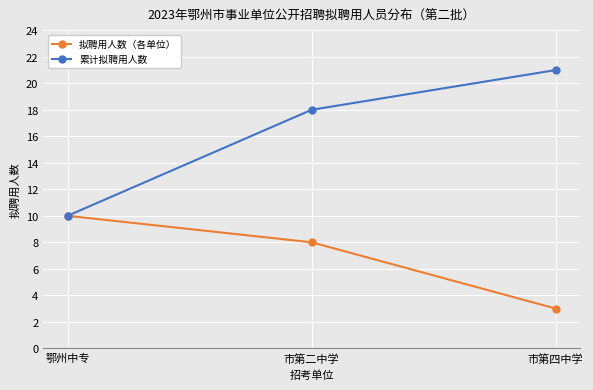

Does the chart have visible grid lines?

Yes